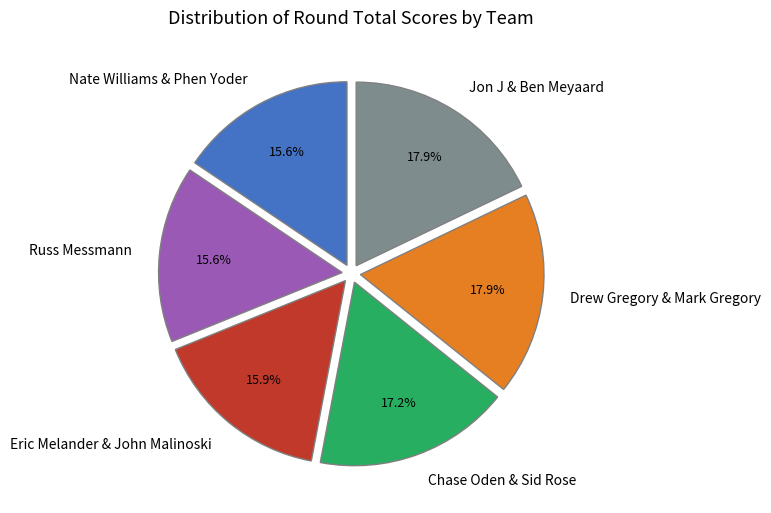

Is there a majority slice in this chart?

No